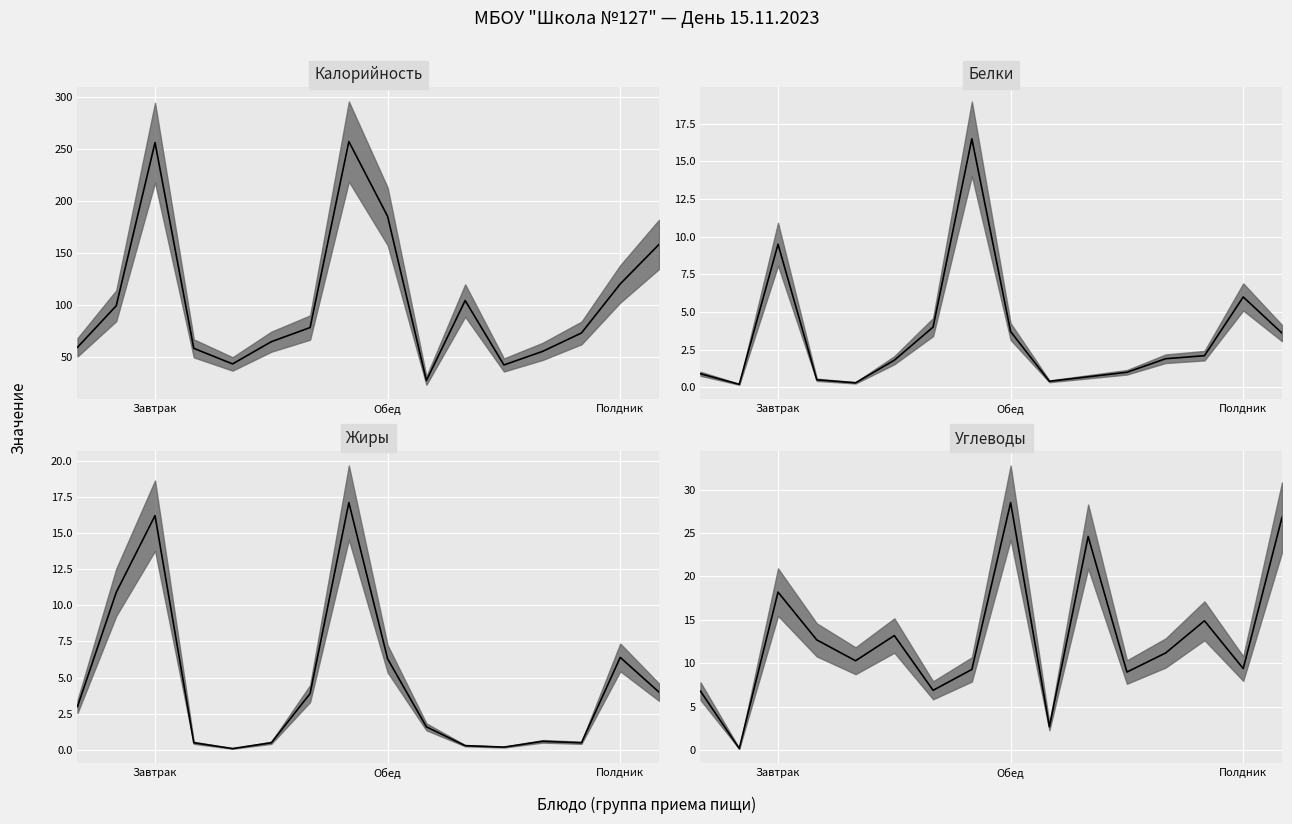

Does the chart display data point markers on the line(s)?

No